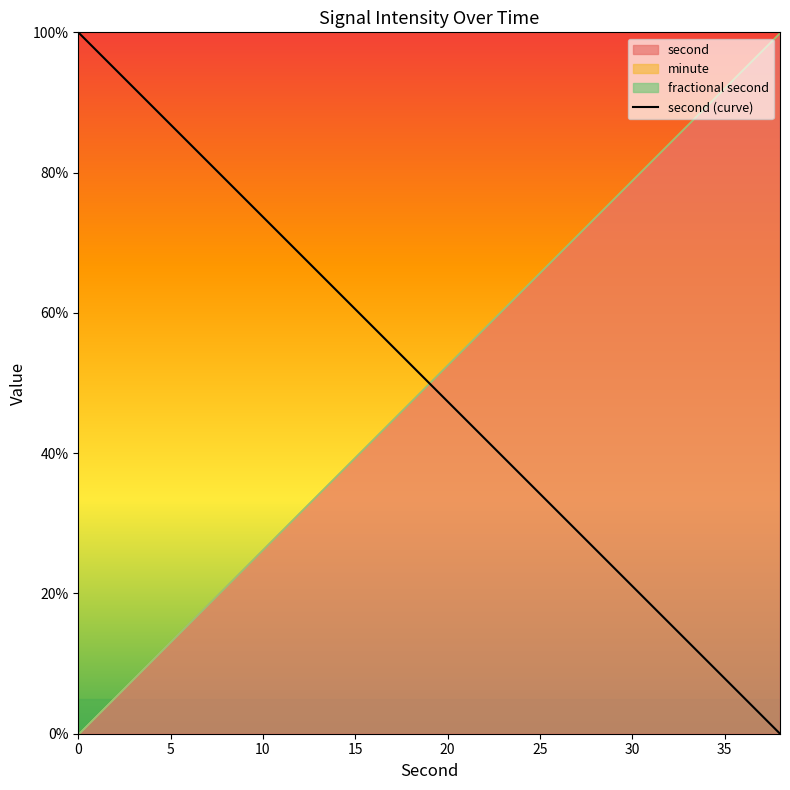

What is the highest value of the second (curve) series?

100.0